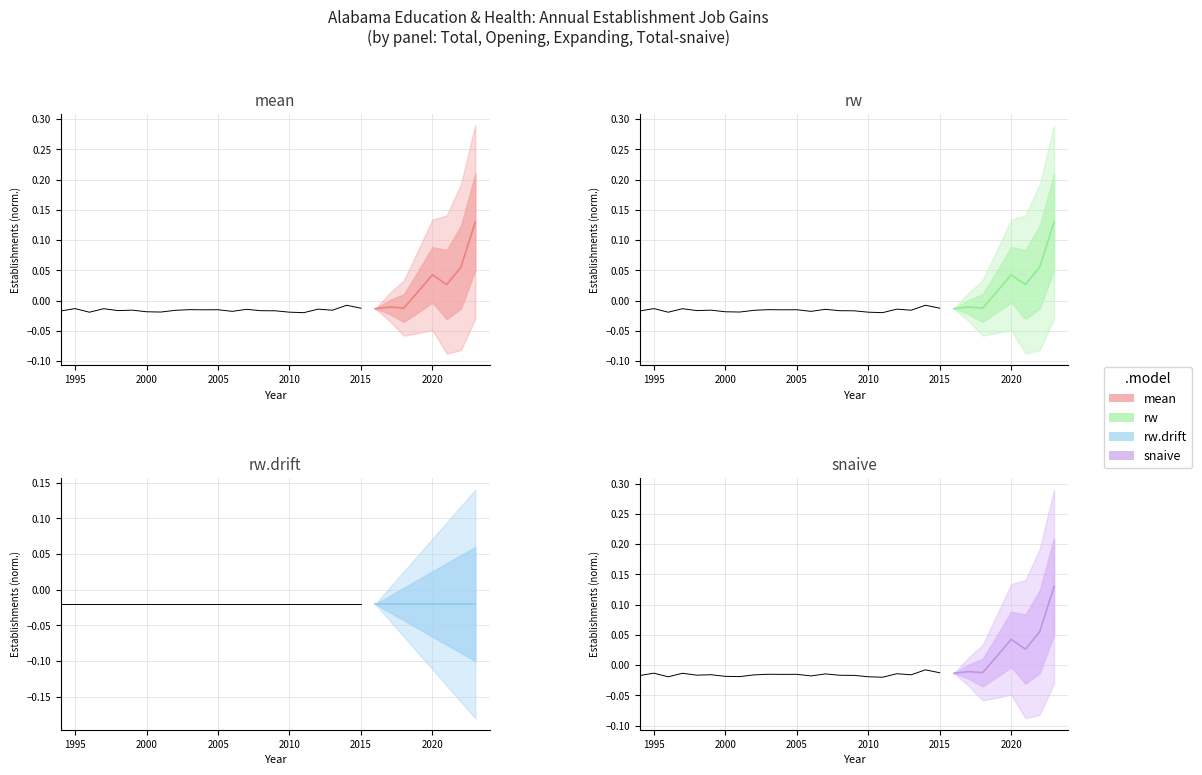

True or false: snaive has a value of -0.0 at 2000.

False